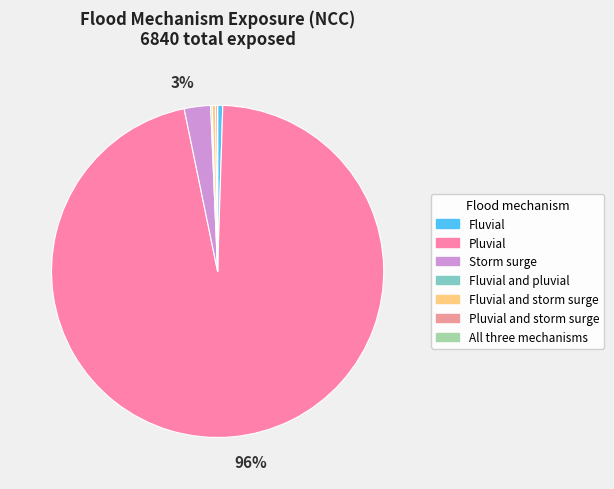

Which slice is the smallest?

All three mechanisms